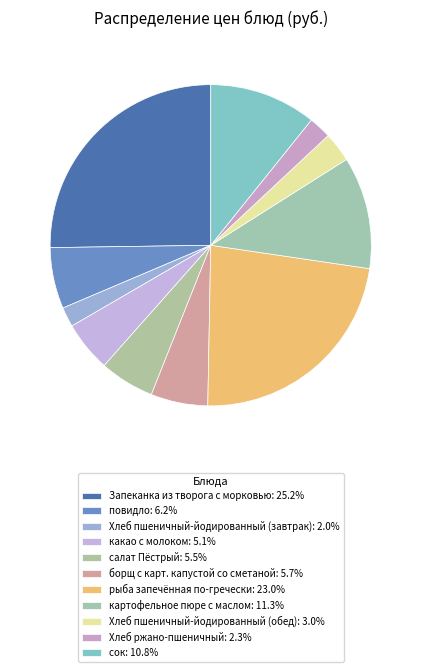

What percentage is the салат Пёстрый slice, to the nearest percent?

6%